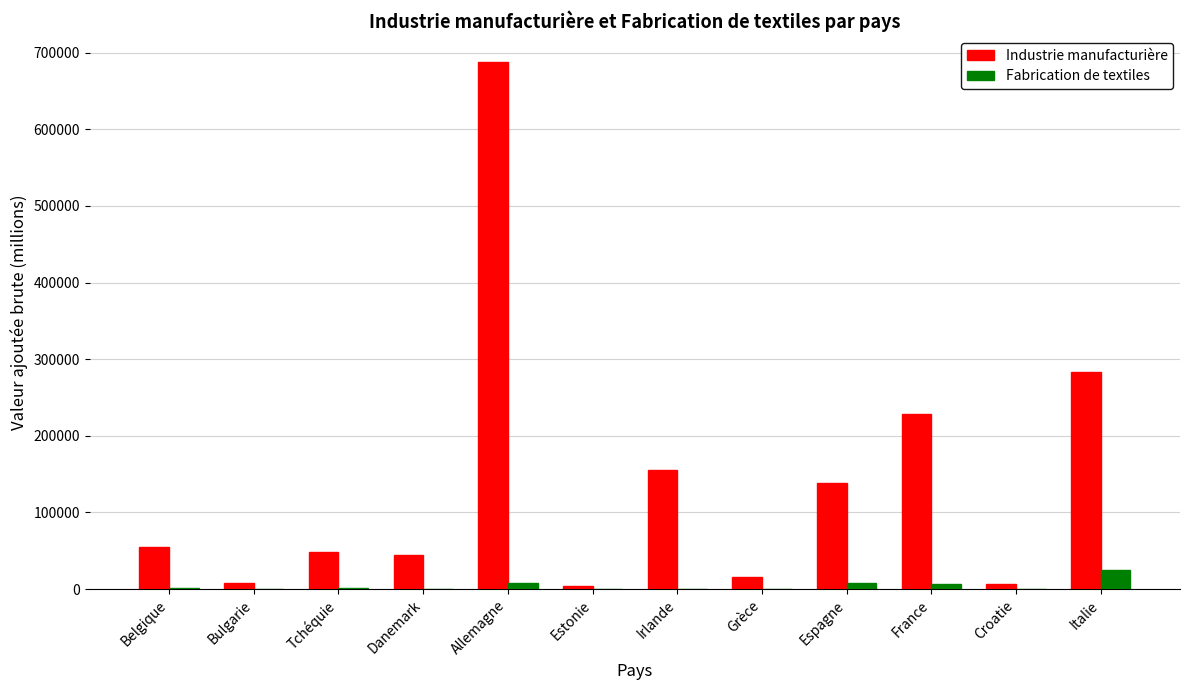

Which series has the largest range (max minus min)?

Industrie manufacturière